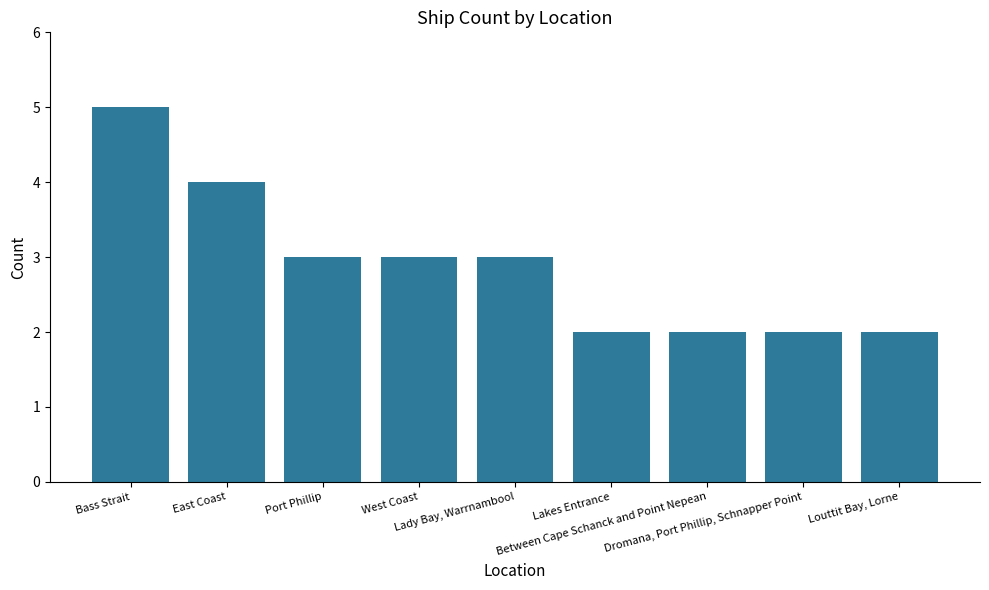

What is the value of the 7th bar from the left?

2